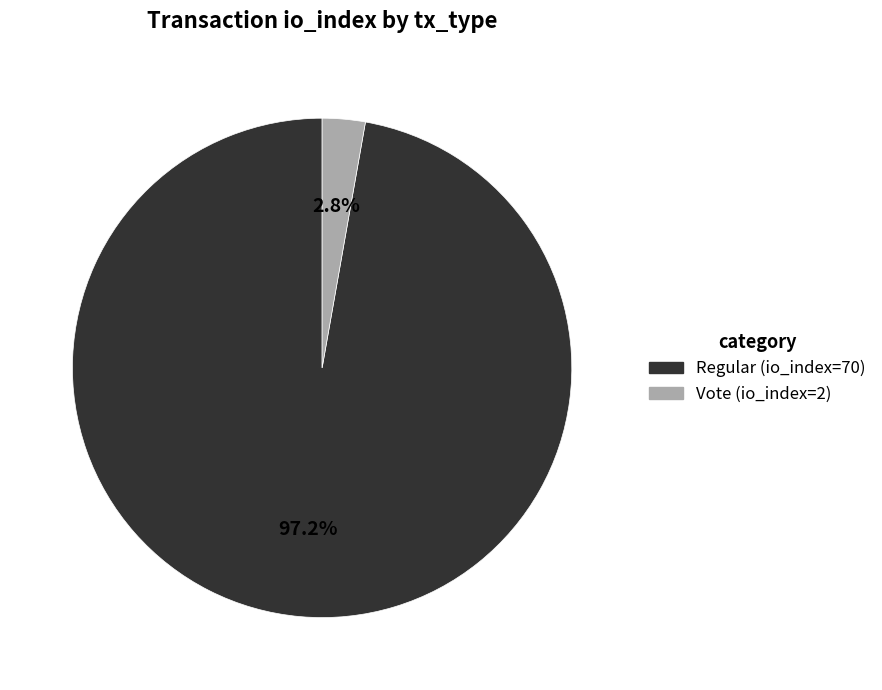

Which slice represents more than half of the pie?

Regular (io_index=70)